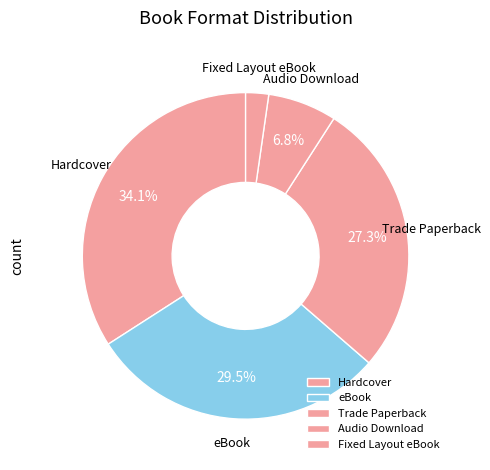

Is there any slice that represents more than half of the pie?

No